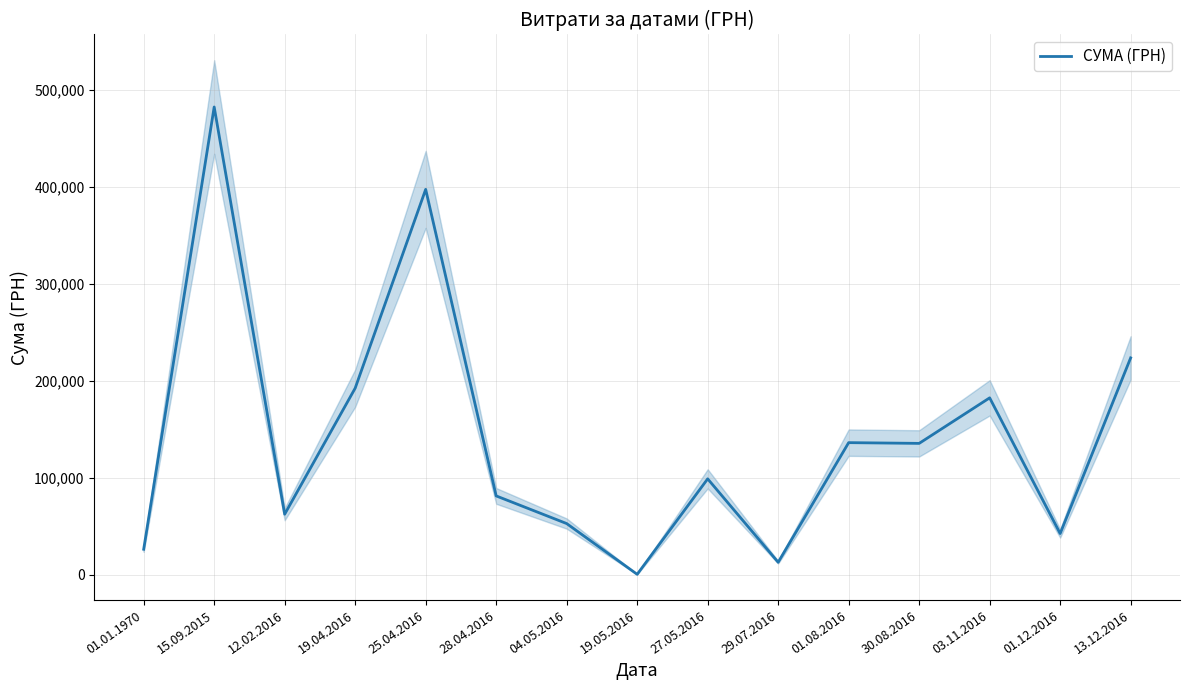

Is it true that the value at 15.09.2015 is 855503.3?

False